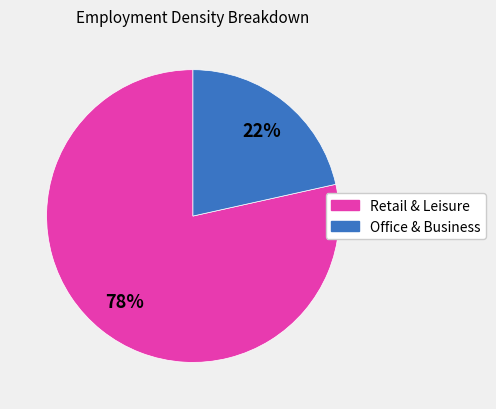

Is there a majority slice in this chart?

Yes